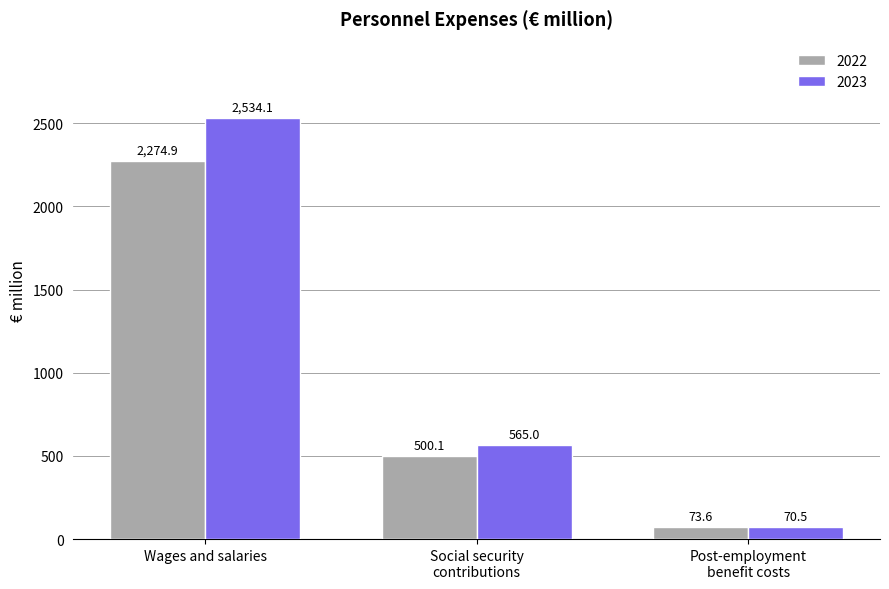

What is the difference between the maximum and minimum values in the 2022 series?

2201.3